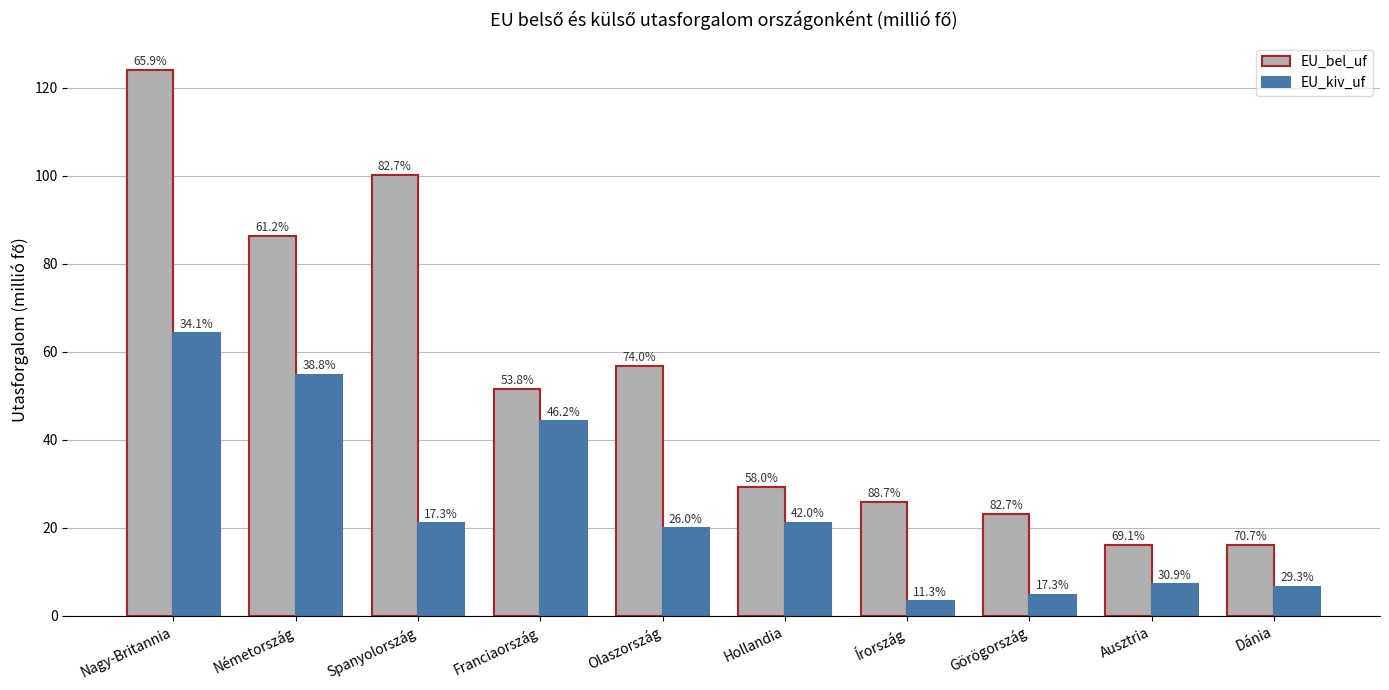

At which label is EU_bel_uf closest to 70?

Olaszország